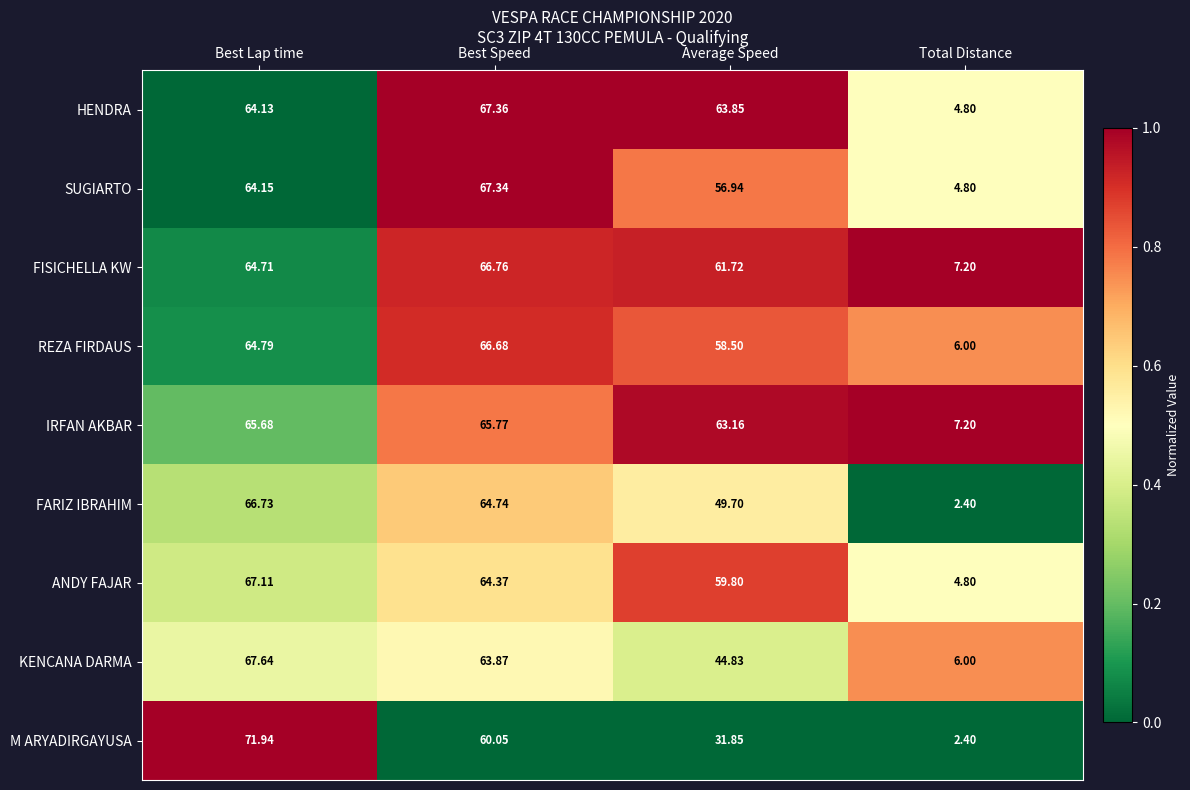

How many values in the FARIZ IBRAHIM series are below 64?

2